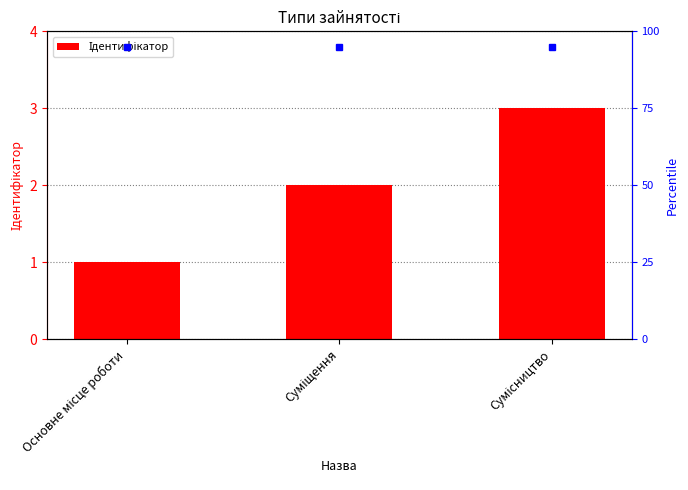

What is the label of the 3rd bar from the right?

Основне місце роботи